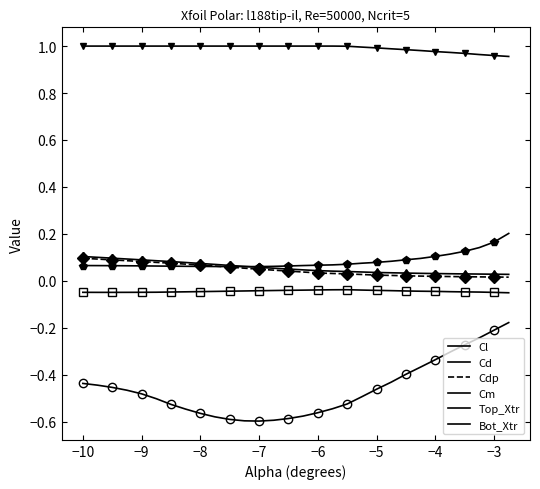

Does the chart have visible grid lines?

No